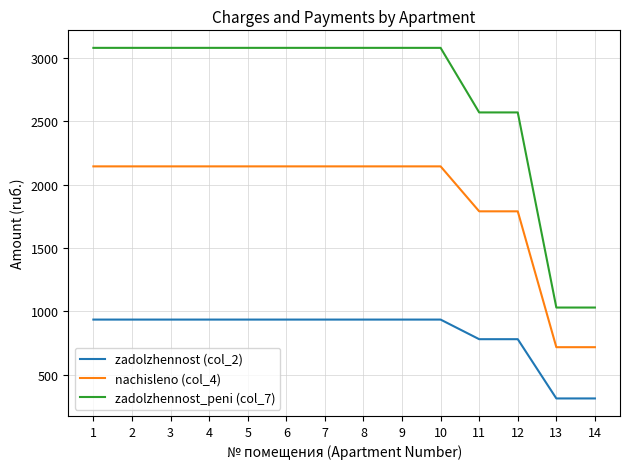

Is it true that nachisleno (col_4) equals 986.9 at 11?

False